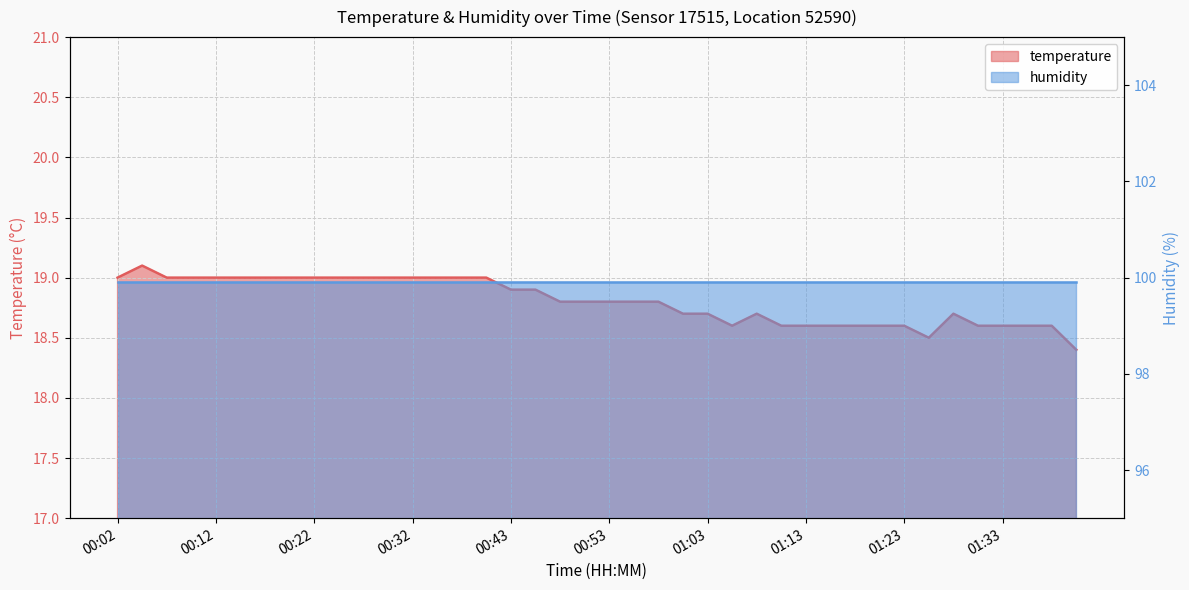

What position from the left is 01:05?

26